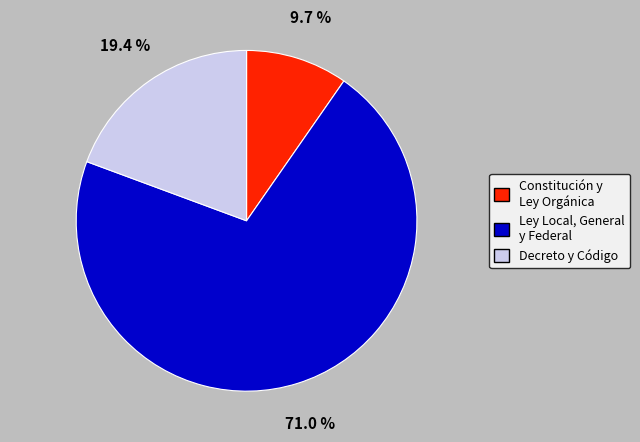

Do Ley Local, General y Federal and Decreto y Código together represent more than half of the pie?

Yes